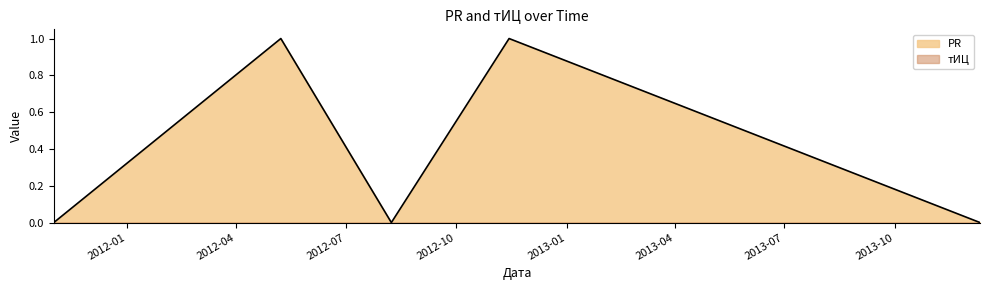

How many points are lower than both their immediate neighbors (excluding endpoints)?

1